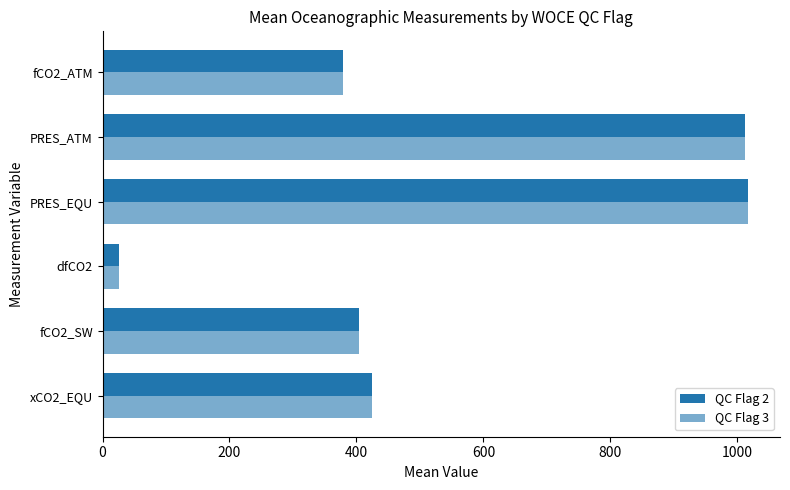

How many data points in QC Flag 3 are above 424?

3